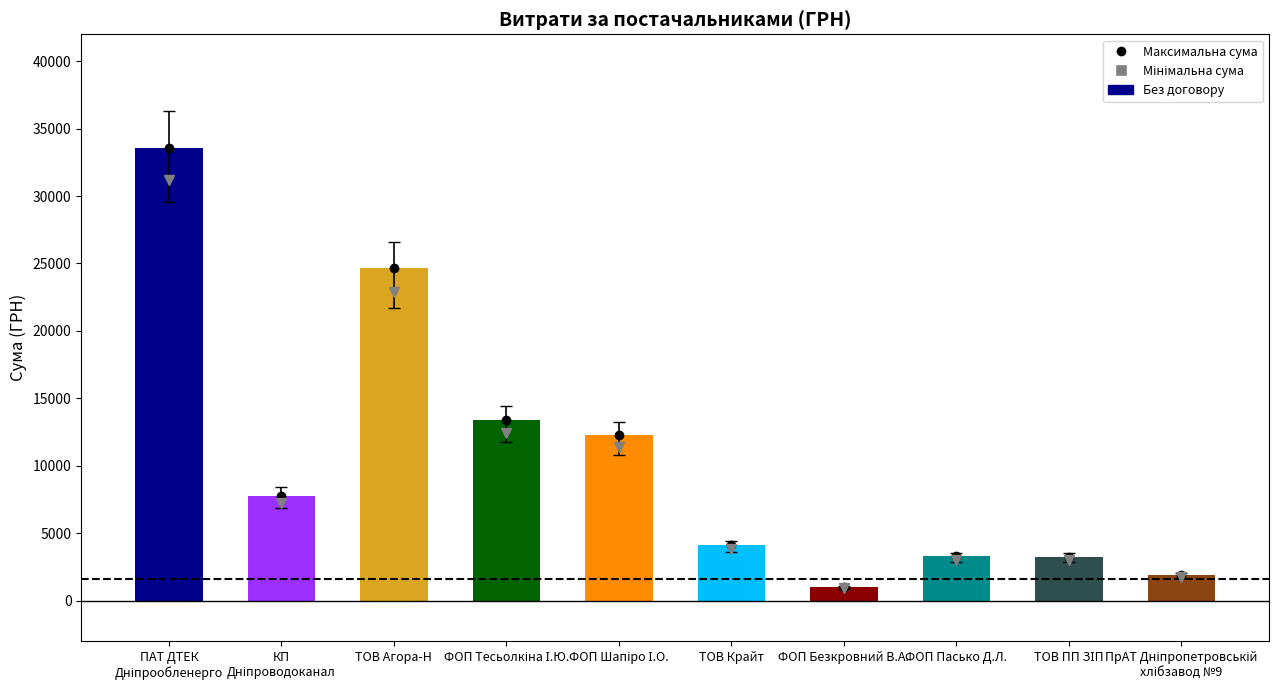

What is the difference between the maximum and minimum values?

32617.0